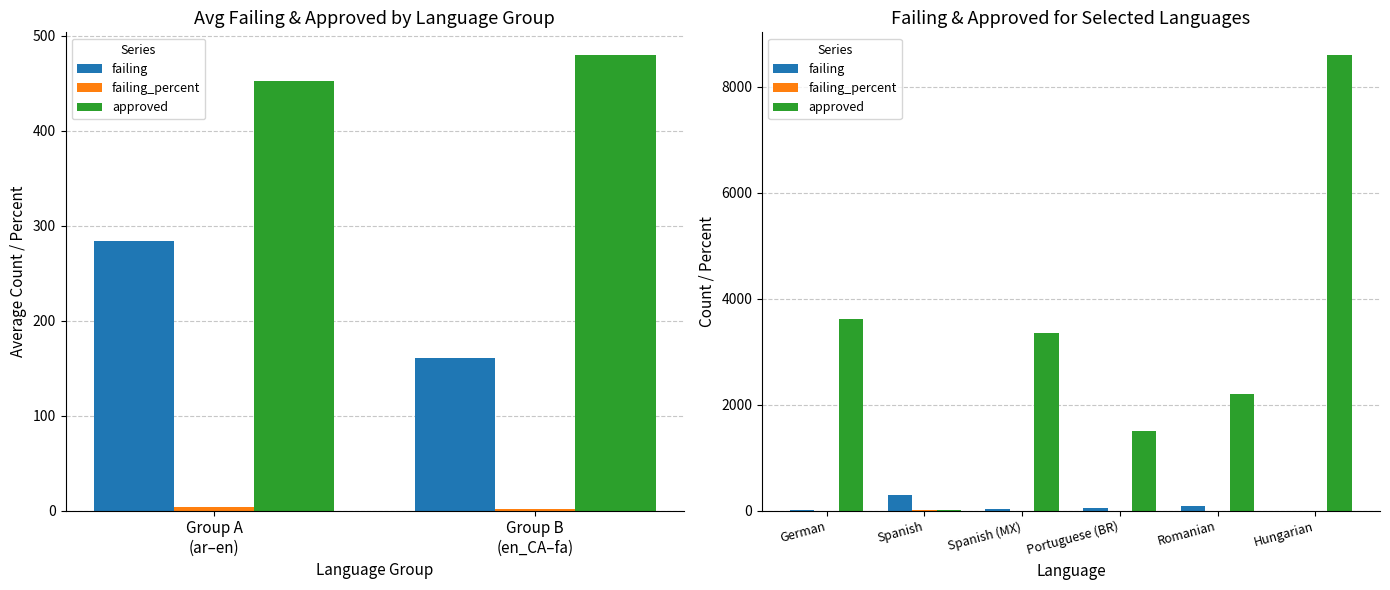

Reading left to right, extract all data points from this chart.

failing: 2.0	285.0	32.0	55.0	83.0	0.0
failing_percent: 0.1	3.3	0.3	0.6	0.9	0.0
approved: 3624.0	15.0	3344.0	1511.0	2205.0	8599.0